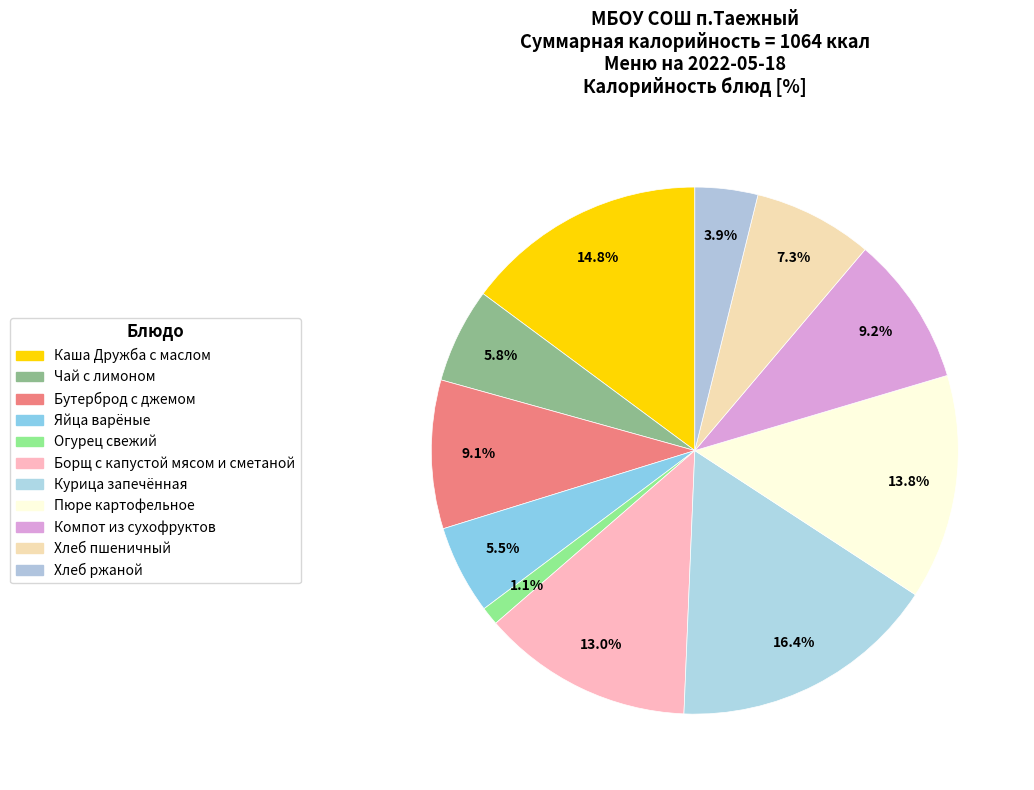

Which slice is the largest?

Курица запечённая